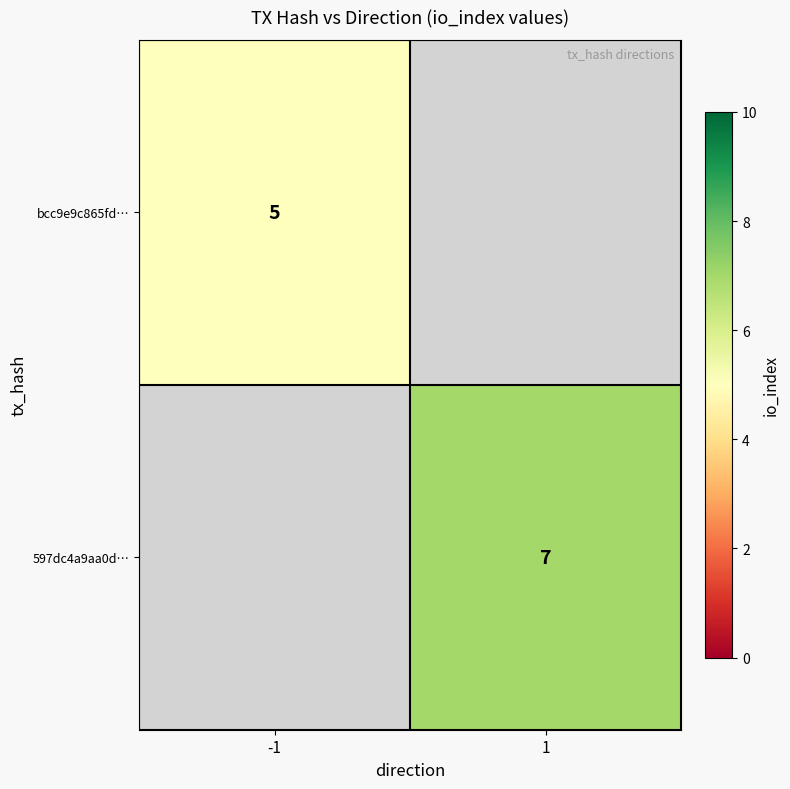

True or false: 597dc4a9aa0d… has a value of 12 at 1.

False